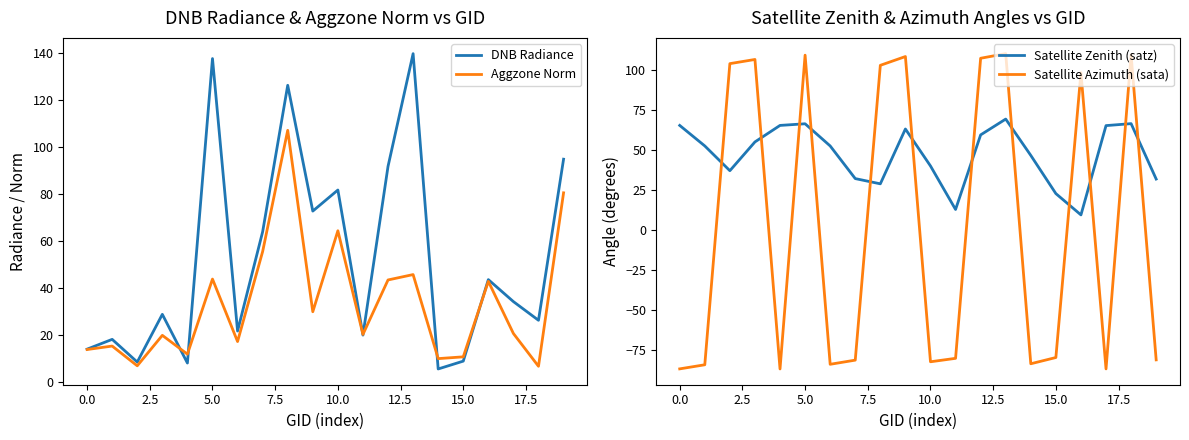

What are all the series names shown in the legend?

DNB Radiance, Aggzone Norm, Satellite Zenith (satz), Satellite Azimuth (sata)